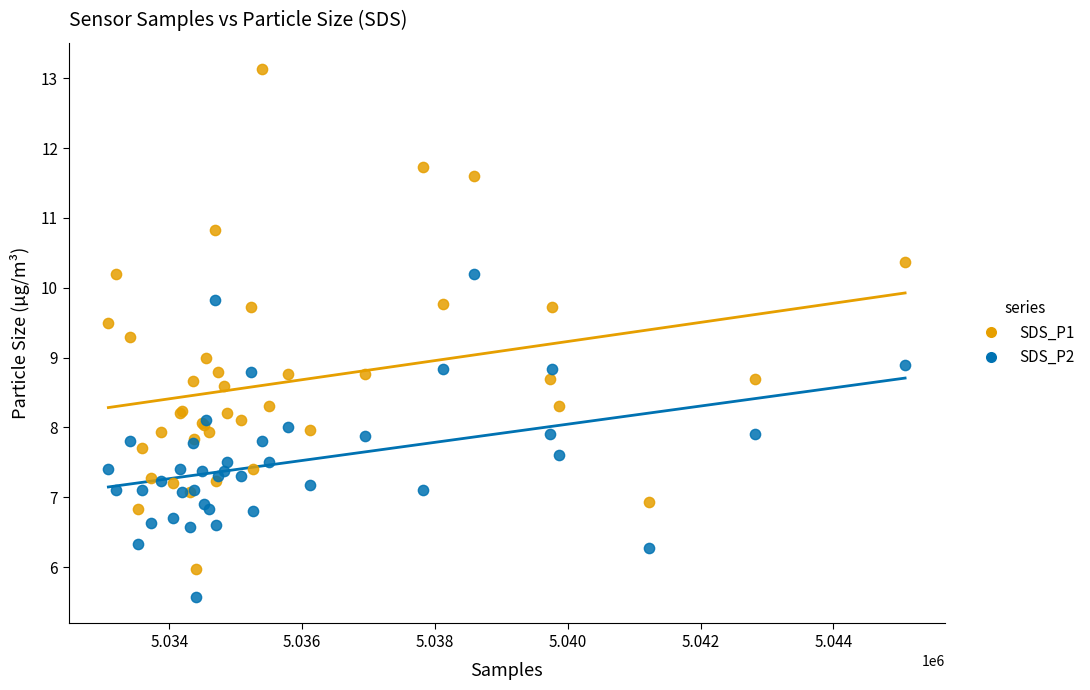

Which series reaches the maximum Y coordinate?

SDS_P1